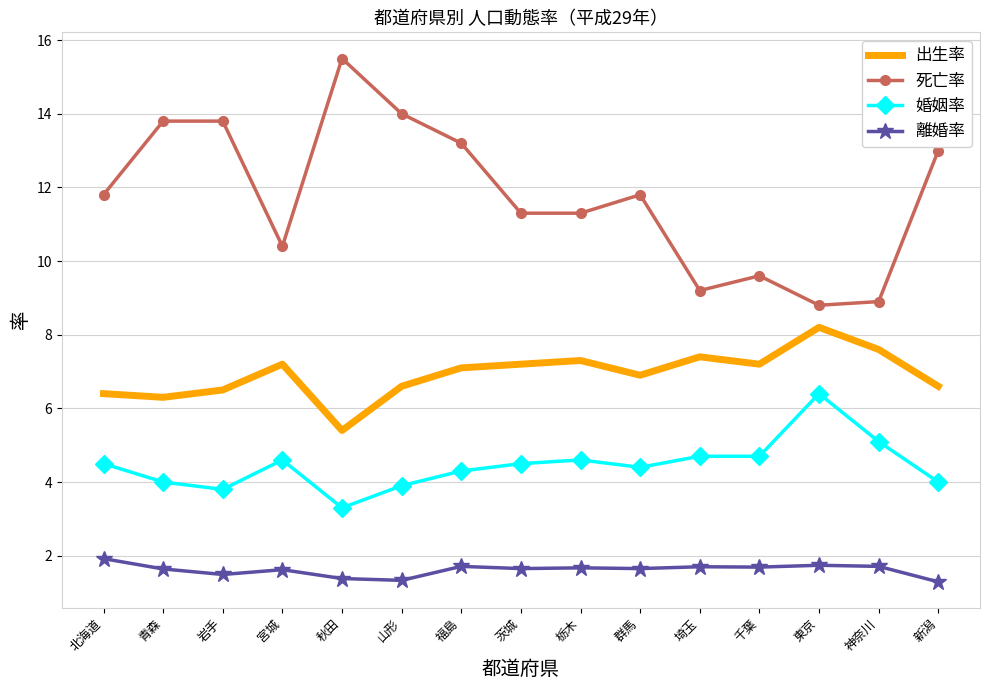

What is the highest value of the 死亡率 series?

15.5